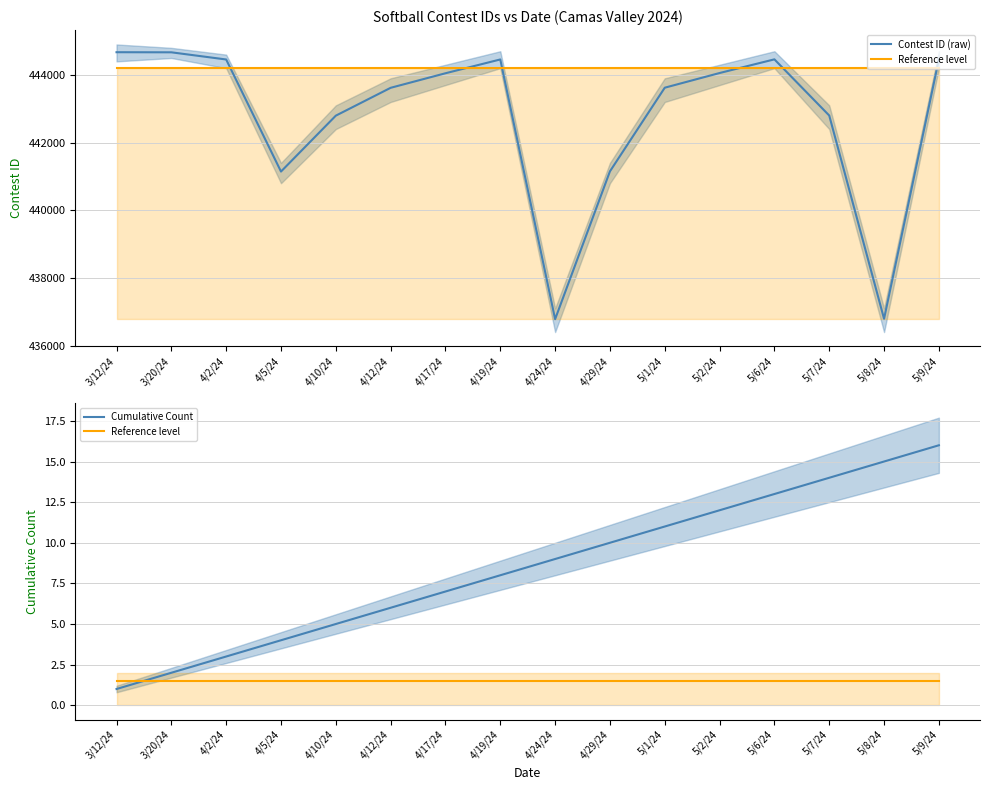

What is the value of the Cumulative Count point at the 2nd from the left?

2.0